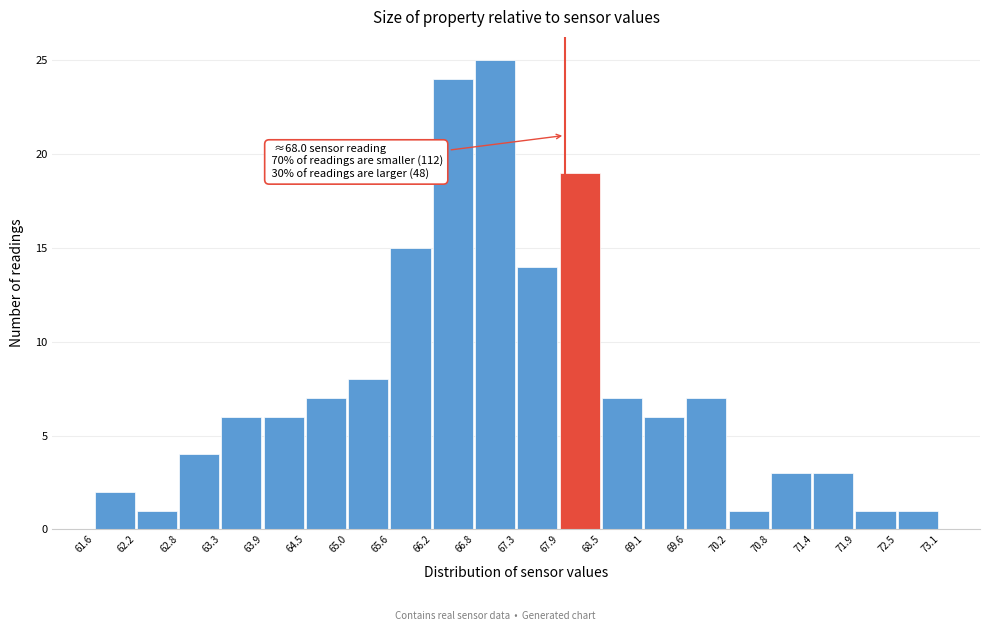

Which range on the x-axis has the tallest bar?

66.8 to 67.3